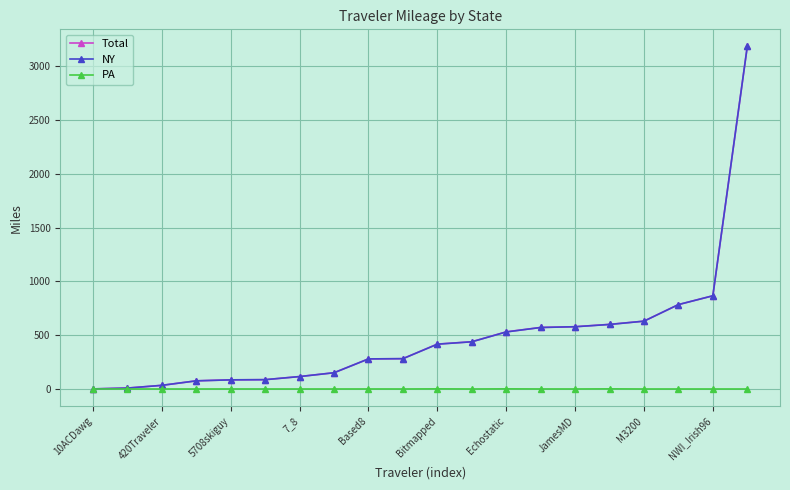

What is the greatest value displayed?

3185.2